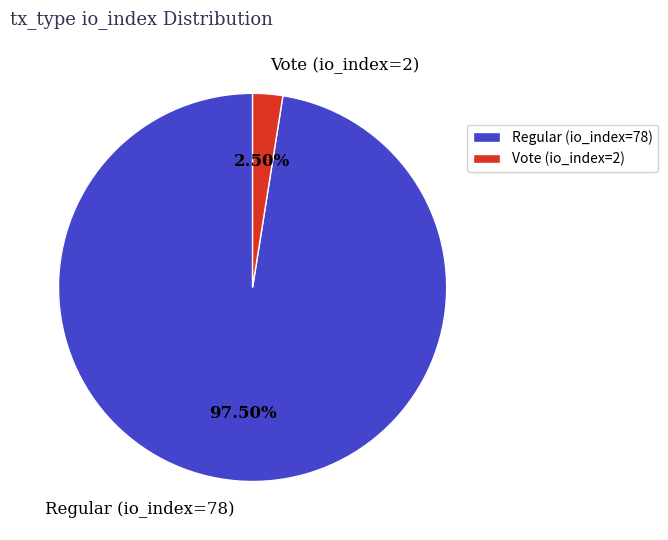

How many segments does this pie chart have?

2